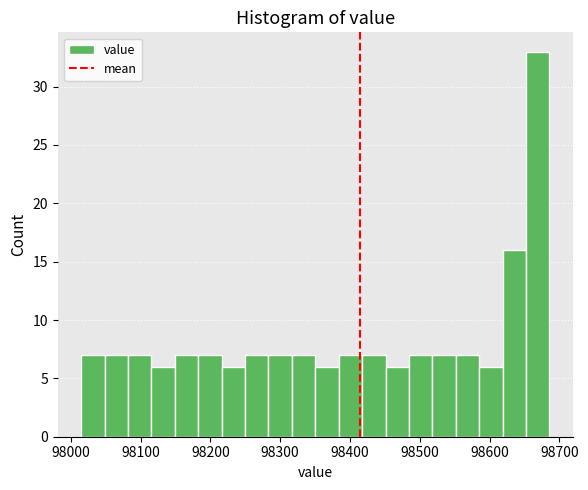

Around what value on the x-axis is the tallest bar? Give the approximate position of its centre, as read against the axis.

98670